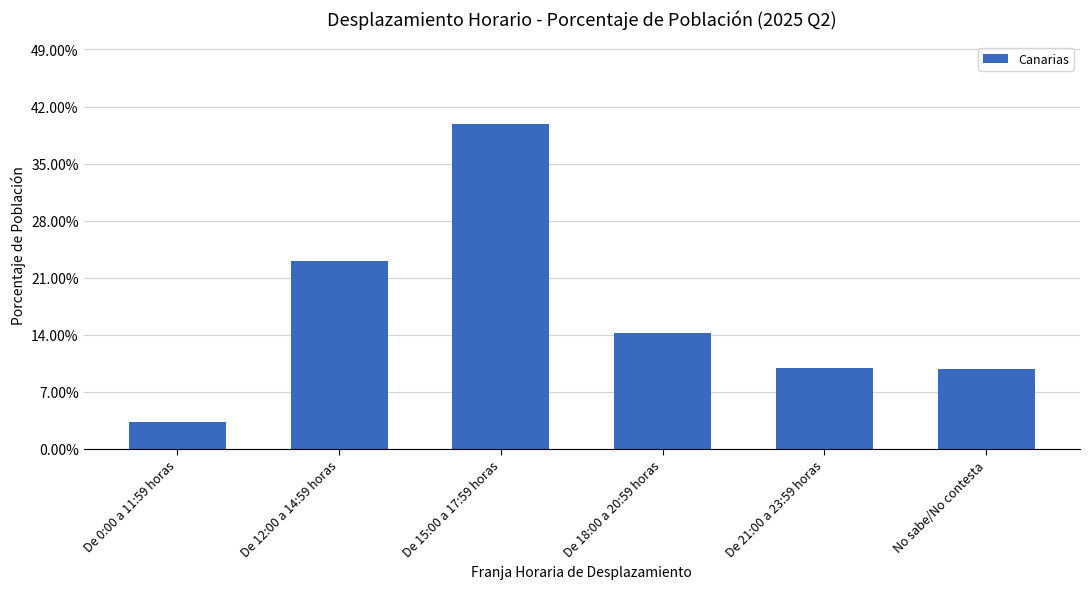

What is the value of the 4th bar from the left?

14.2